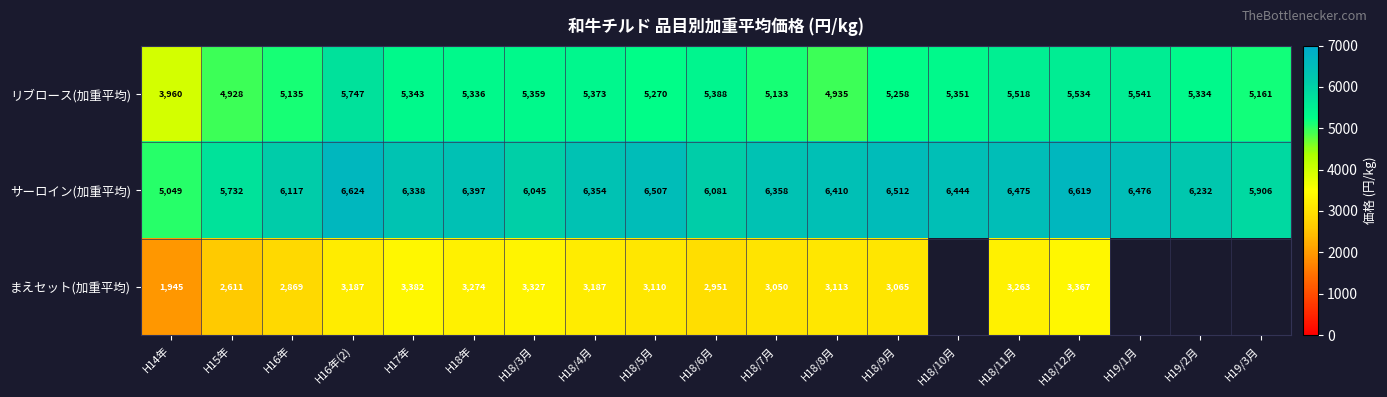

What is the spread (max minus min) of values at H18年?

3123